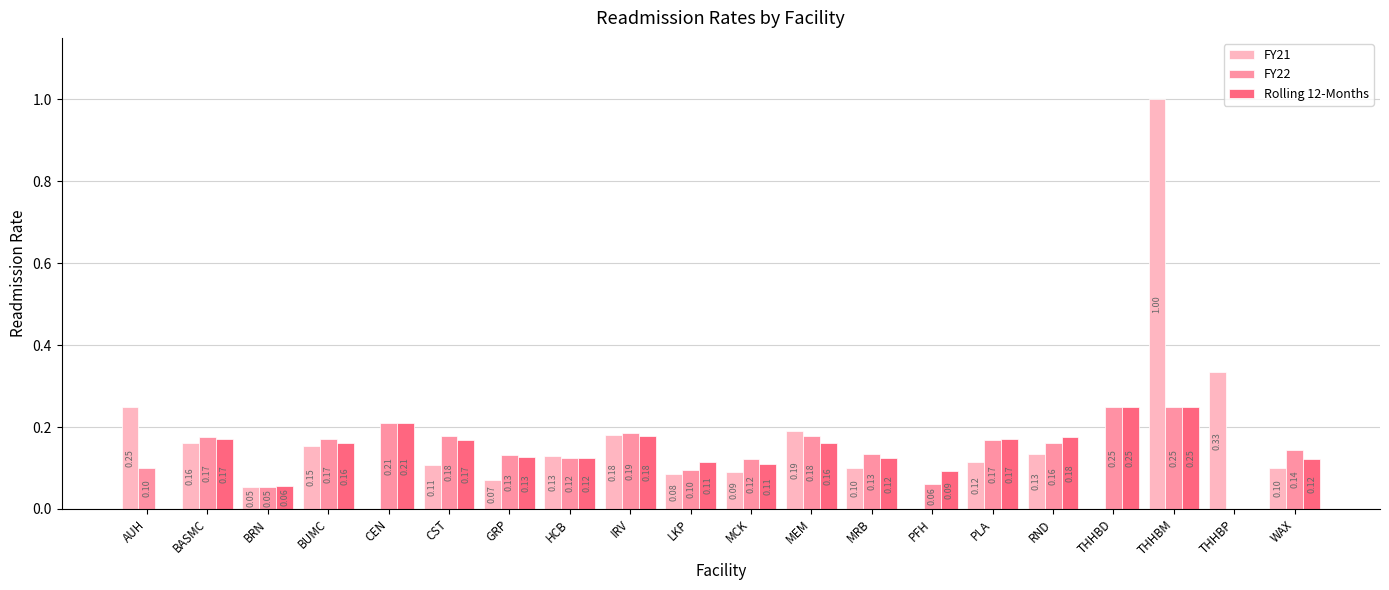

Which series changed the most between MCK and WAX?

FY22